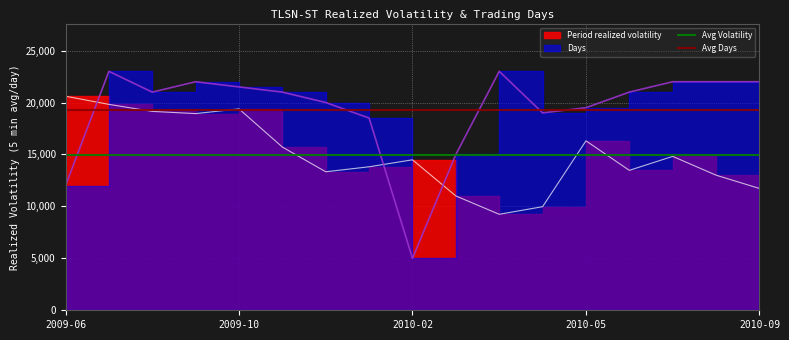

What is the highest value of the Avg Volatility series?

14986.7